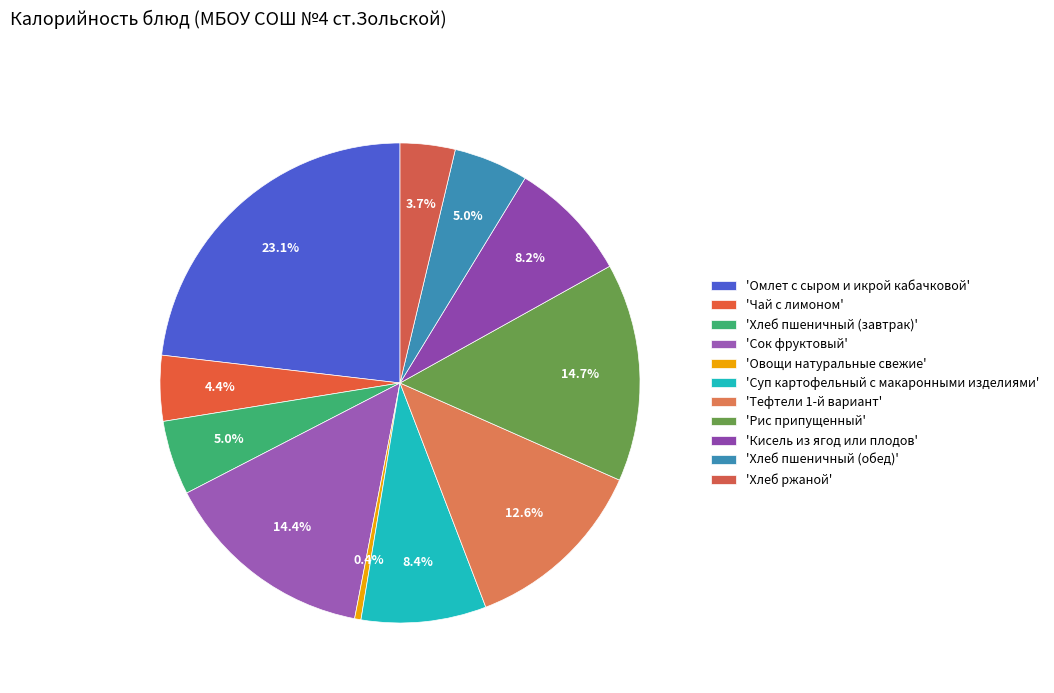

How many slices are in this pie chart?

11